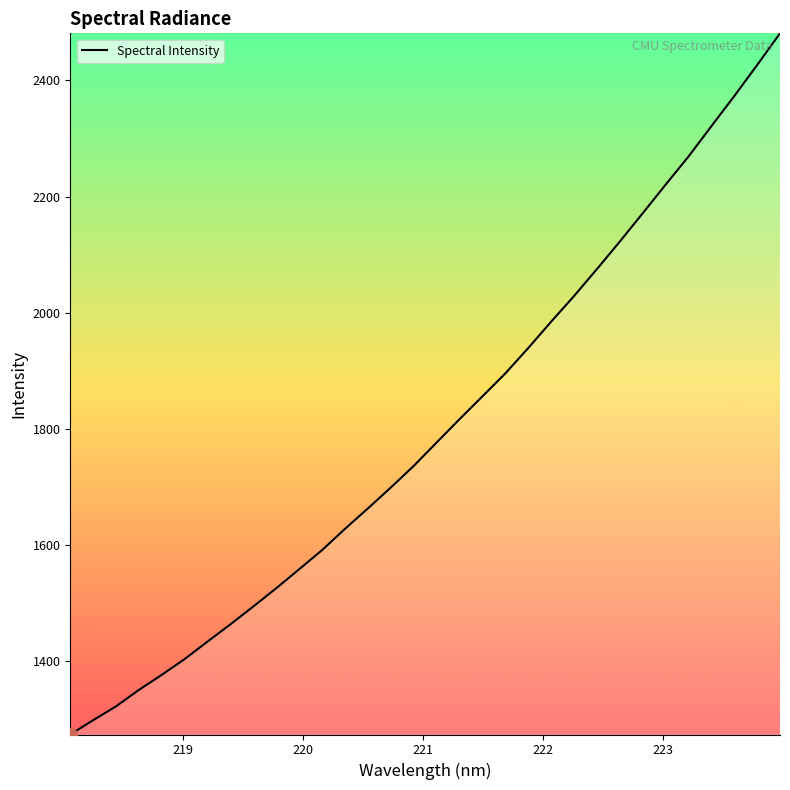

What is the sum of all values?

57590.1